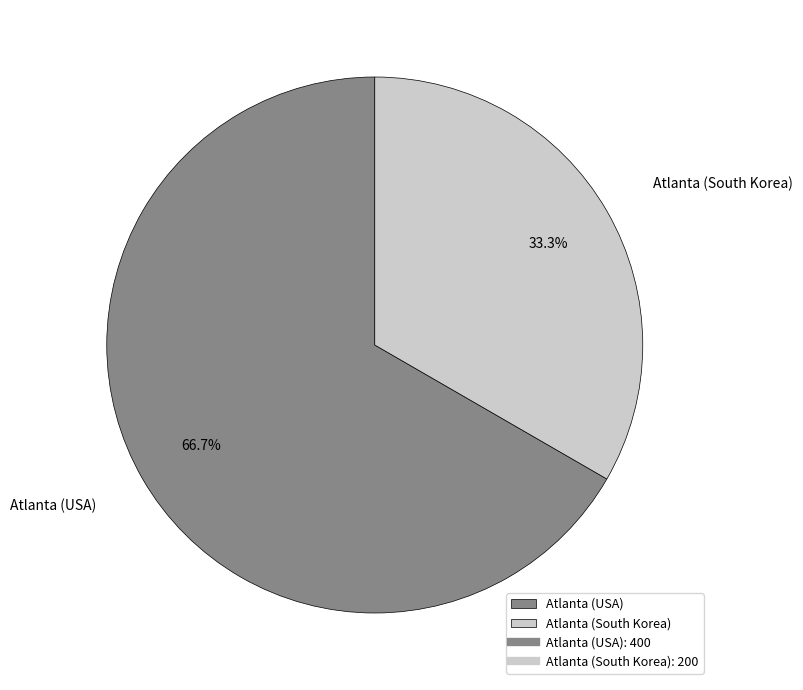

The Atlanta (USA) slice represents 67% of the pie. True or false?

True